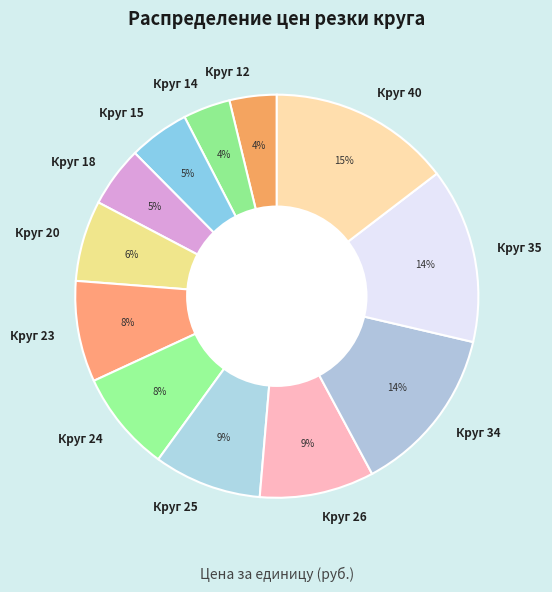

What is the largest slice in the pie chart?

Круг 40